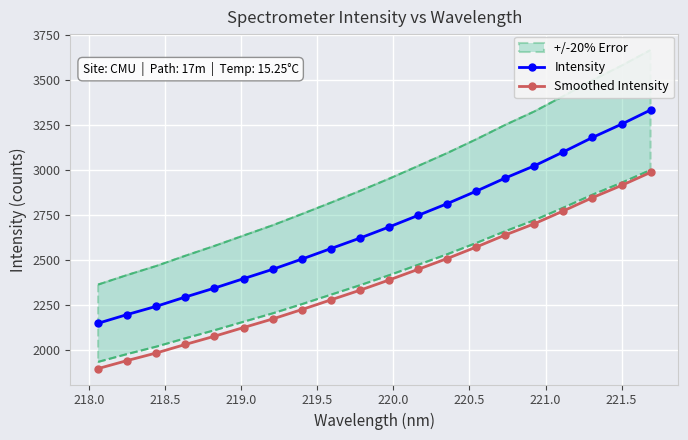

List the series in order of their peak value, lowest first.

Smoothed Intensity, Intensity